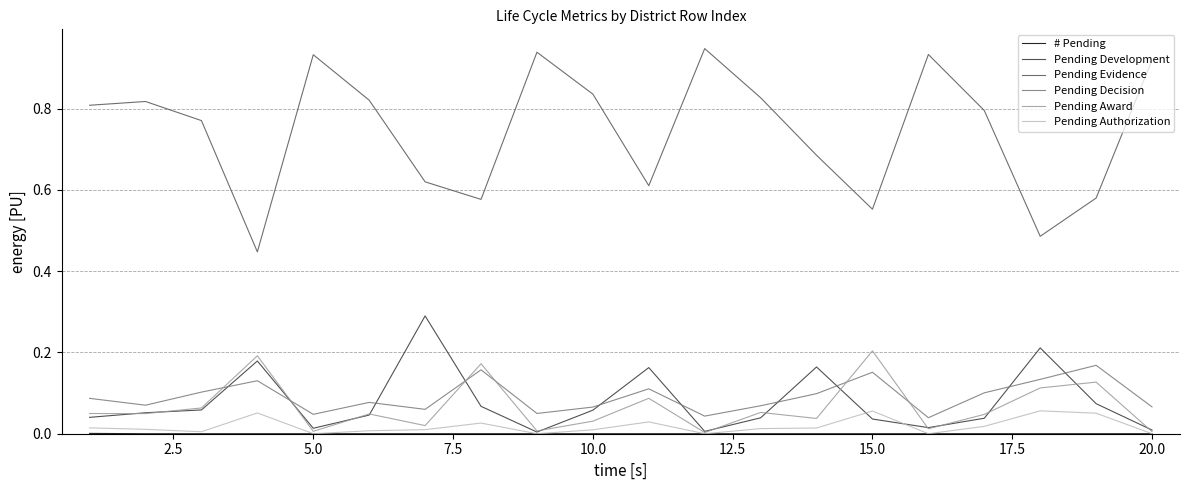

Which series has the largest range (max minus min)?

Pending Evidence